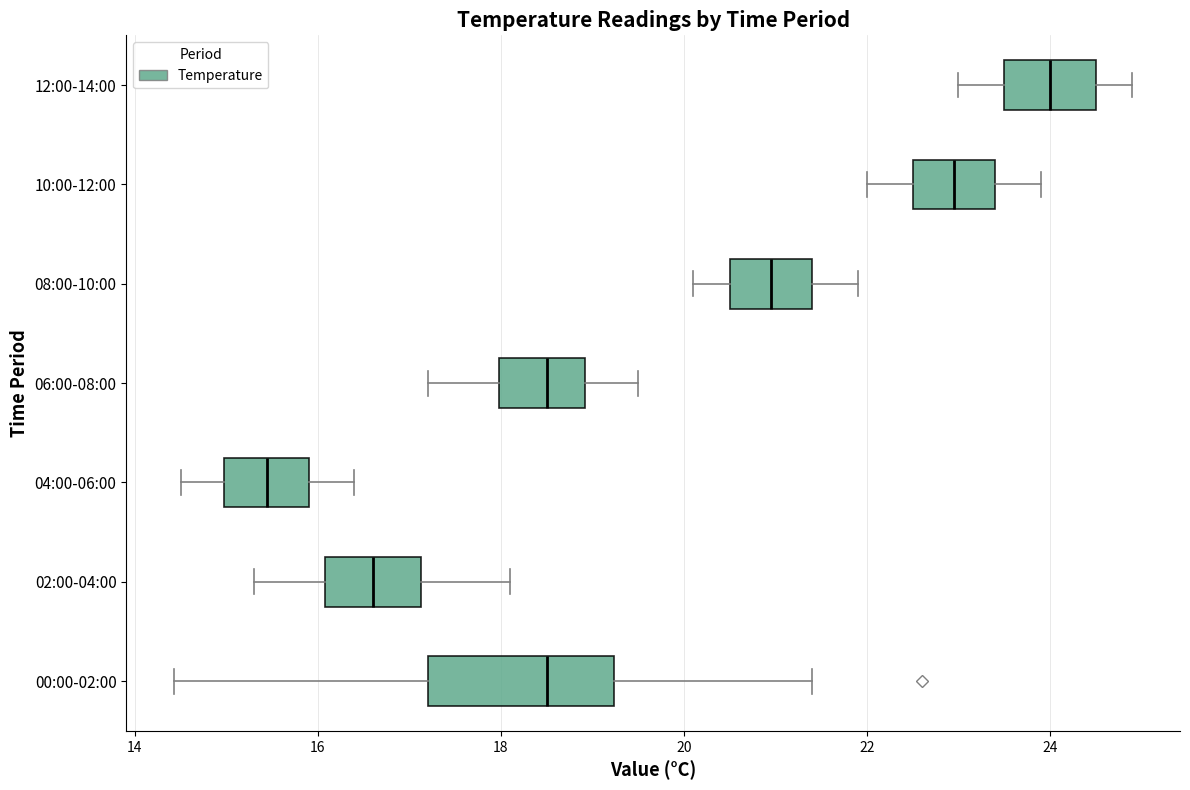

Reading bottom to top, read every box against the x-axis: the position of its median line, the range the box covers, and the ends of its whiskers. The values are not printed on the chart, so give them approximately, as read against the axis.

00:00-02:00: median 18.6, box 17.2 to 19.2, whiskers 14.4 to 21.4
02:00-04:00: median 16.6, box 16.0 to 17.2, whiskers 15.4 to 18.2
04:00-06:00: median 15.4, box 15.0 to 16.0, whiskers 14.6 to 16.4
06:00-08:00: median 18.6, box 18.0 to 19.0, whiskers 17.2 to 19.6
08:00-10:00: median 21.0, box 20.6 to 21.4, whiskers 20.2 to 22.0
10:00-12:00: median 23.0, box 22.6 to 23.4, whiskers 22.0 to 24.0
12:00-14:00: median 24.0, box 23.6 to 24.6, whiskers 23.0 to 25.0